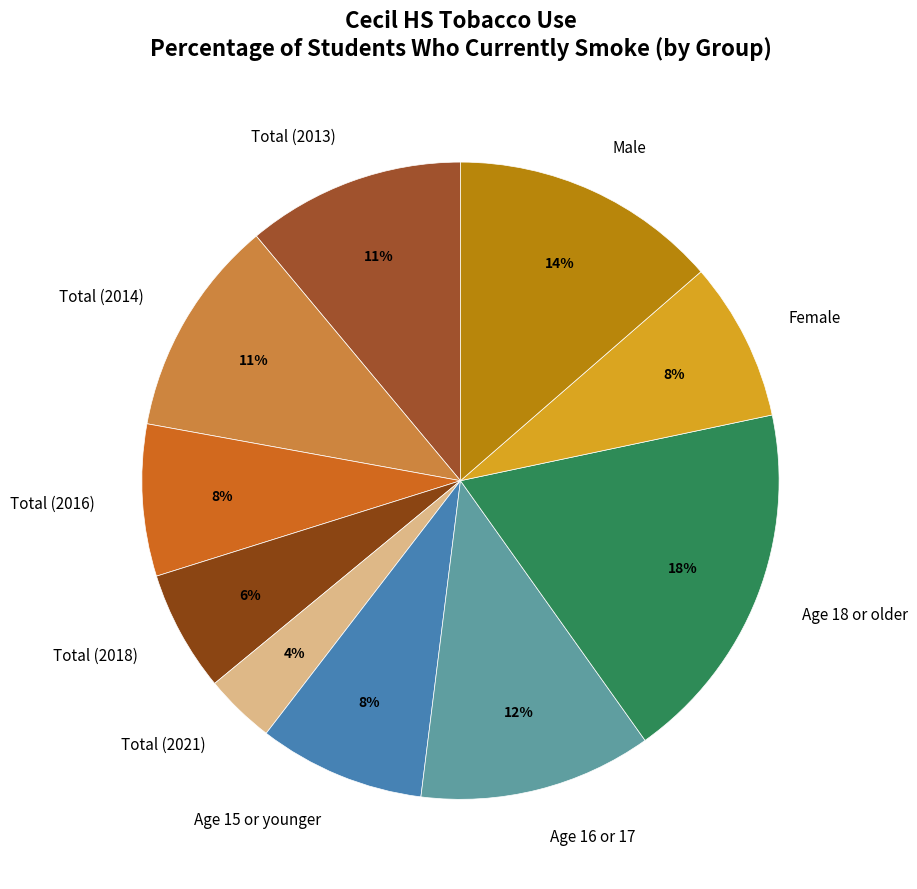

Is there any slice that represents more than half of the pie?

No